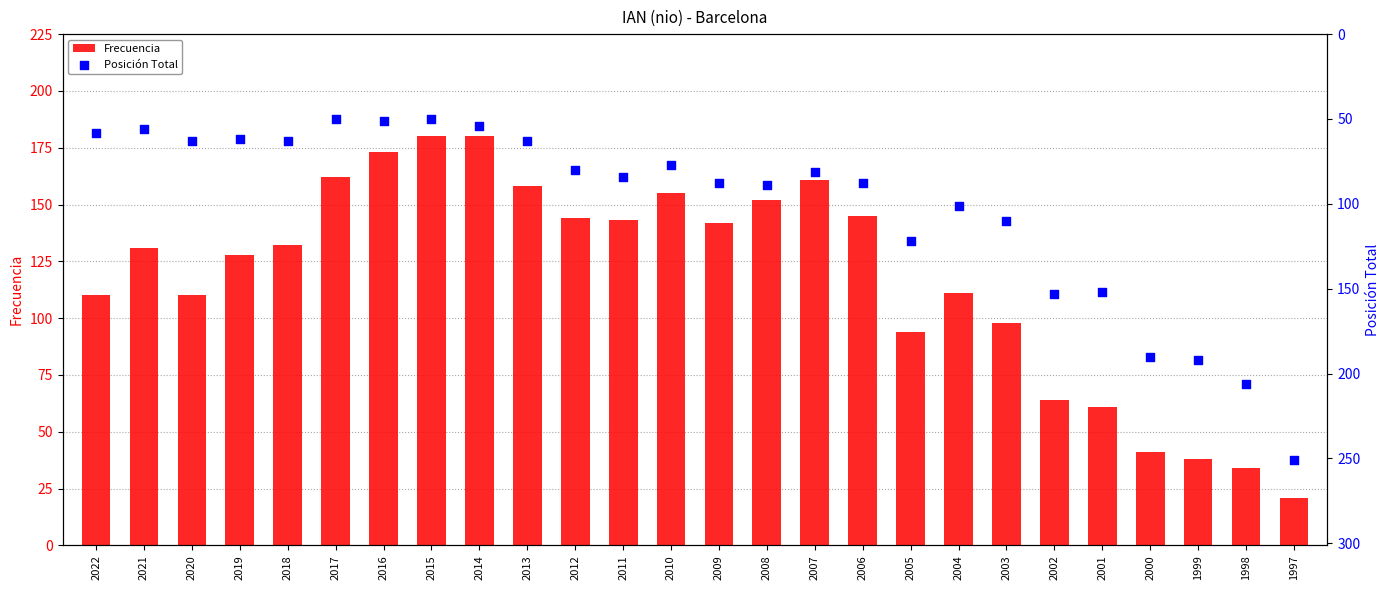

Is the value of Frecuencia at 1997 greater than the value of Posición Total at 2006?

No